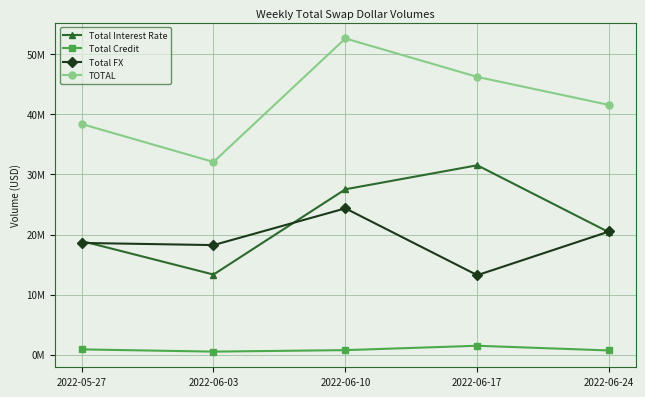

Which series has the largest total across all categories?

TOTAL